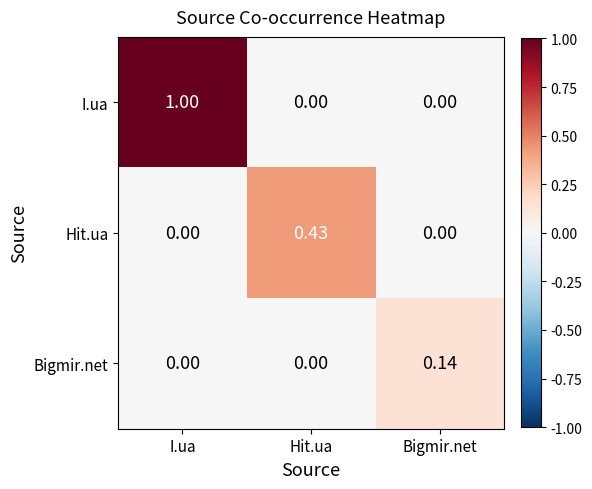

At which label does I.ua reach its peak?

I.ua